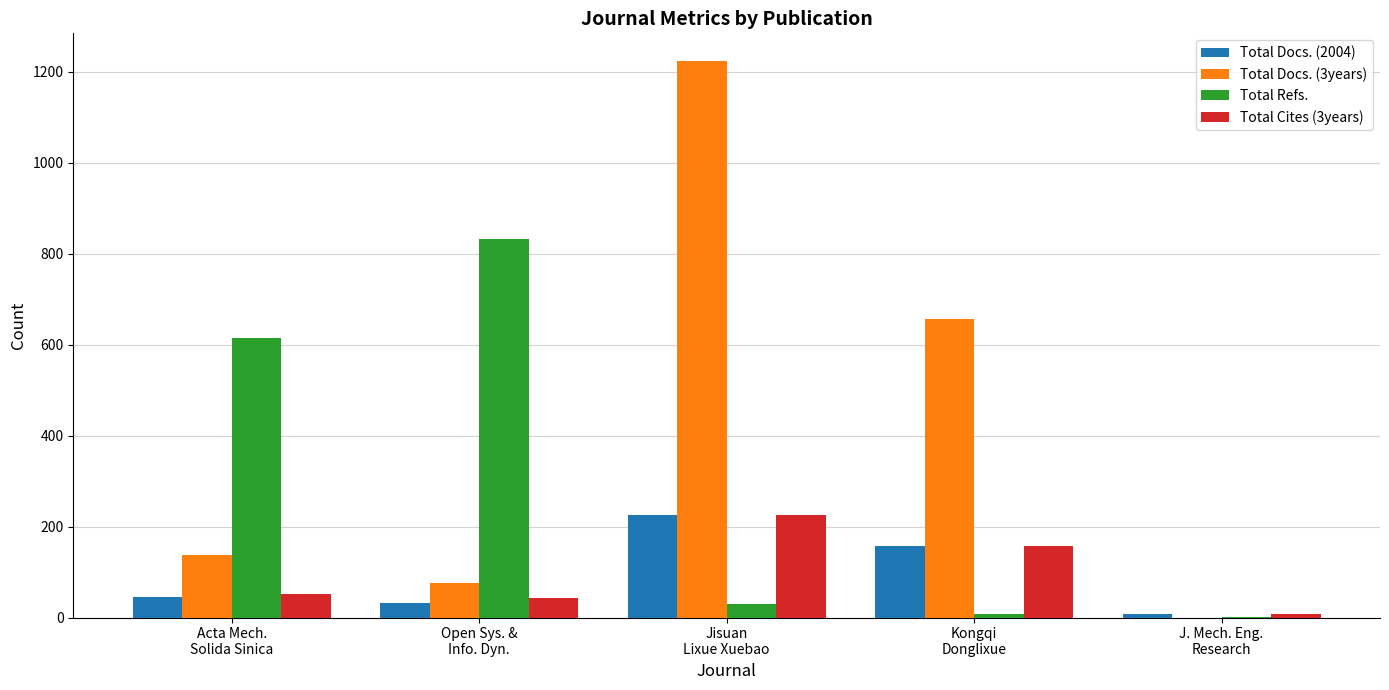

What value does the Total Docs. (3years) series have at Jisuan
Lixue Xuebao, to the nearest 100?

1200